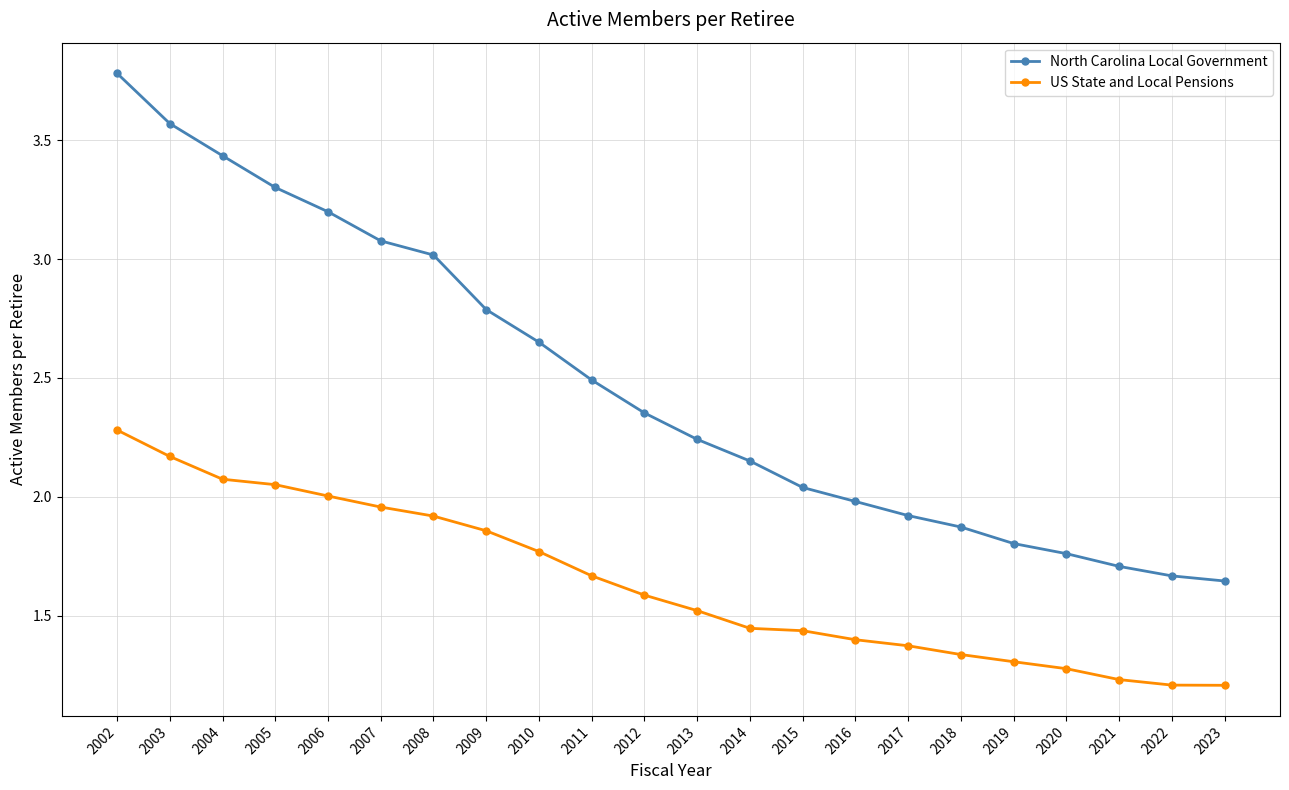

True or false: North Carolina Local Government and US State and Local Pensions intersect in this chart.

False